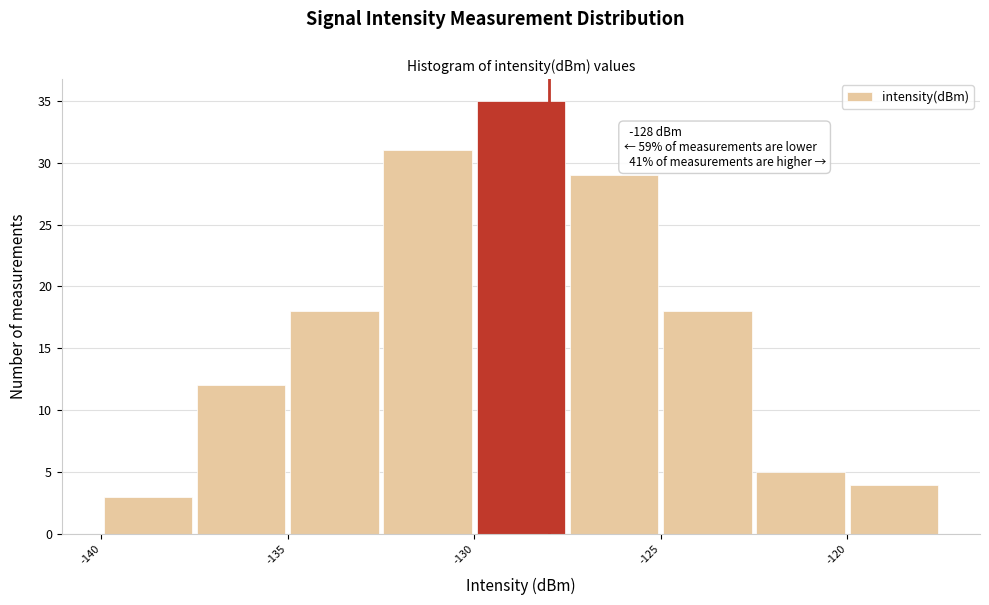

Over which range of the x-axis is the bar tallest?

-130.0 to -127.5